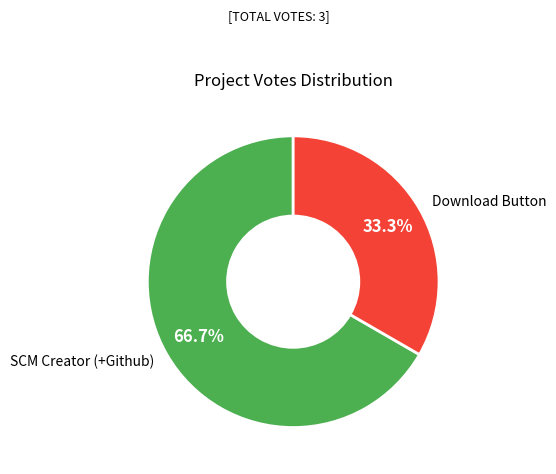

Is there any slice that represents more than half of the pie?

Yes